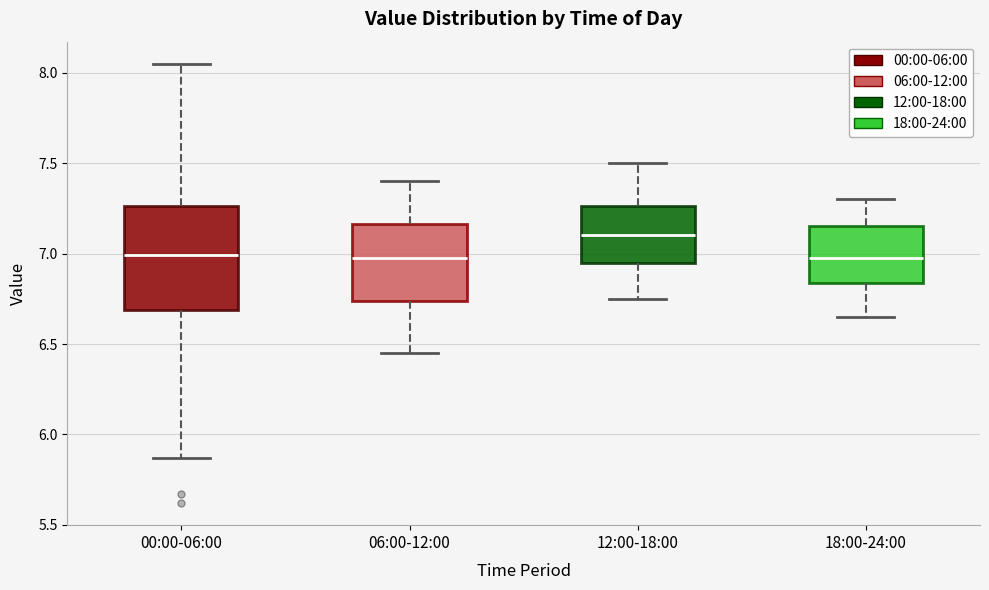

Reading left to right, read every box against the y-axis: the position of its median line, the range the box covers, and the ends of its whiskers. The values are not printed on the chart, so give them approximately, as read against the axis.

00:00-06:00: median 7.00, box 6.70 to 7.25, whiskers 5.85 to 8.05
06:00-12:00: median 7.00, box 6.75 to 7.15, whiskers 6.45 to 7.40
12:00-18:00: median 7.10, box 6.95 to 7.25, whiskers 6.75 to 7.50
18:00-24:00: median 7.00, box 6.85 to 7.15, whiskers 6.65 to 7.30